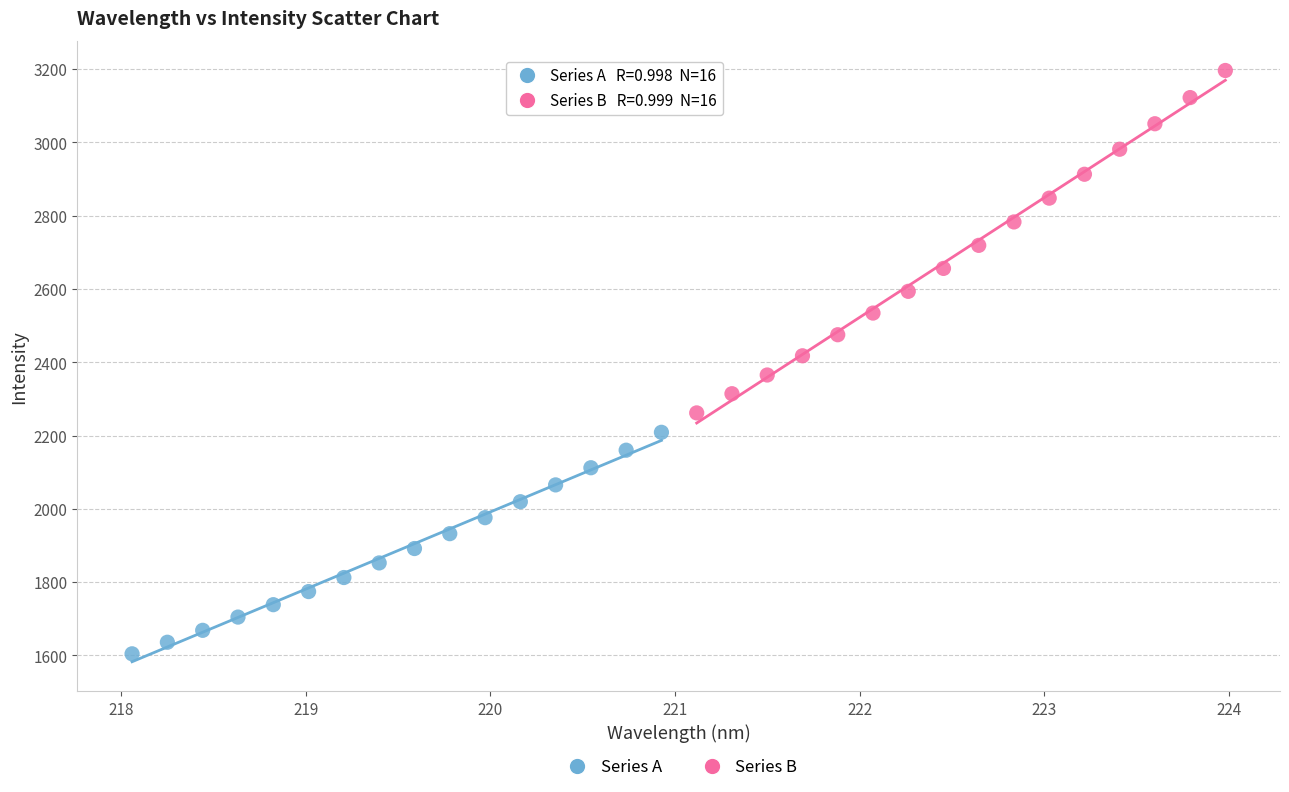

Which series contains the lowest Y value?

Series A